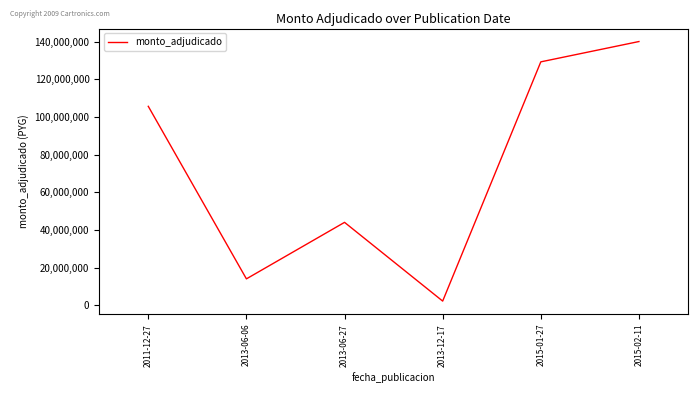

Is this an area chart (filled region under the line)?

No